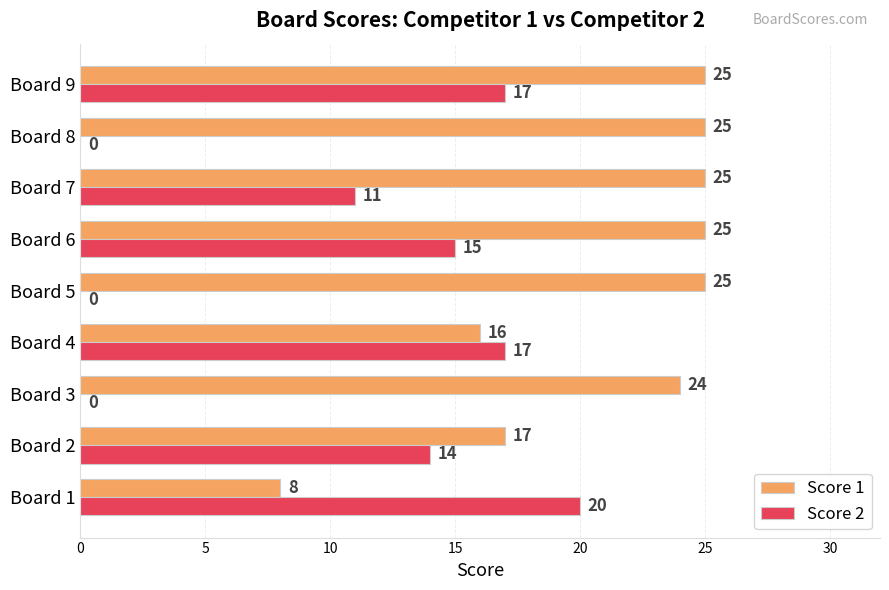

What is the sum of all Score 2 values?

94